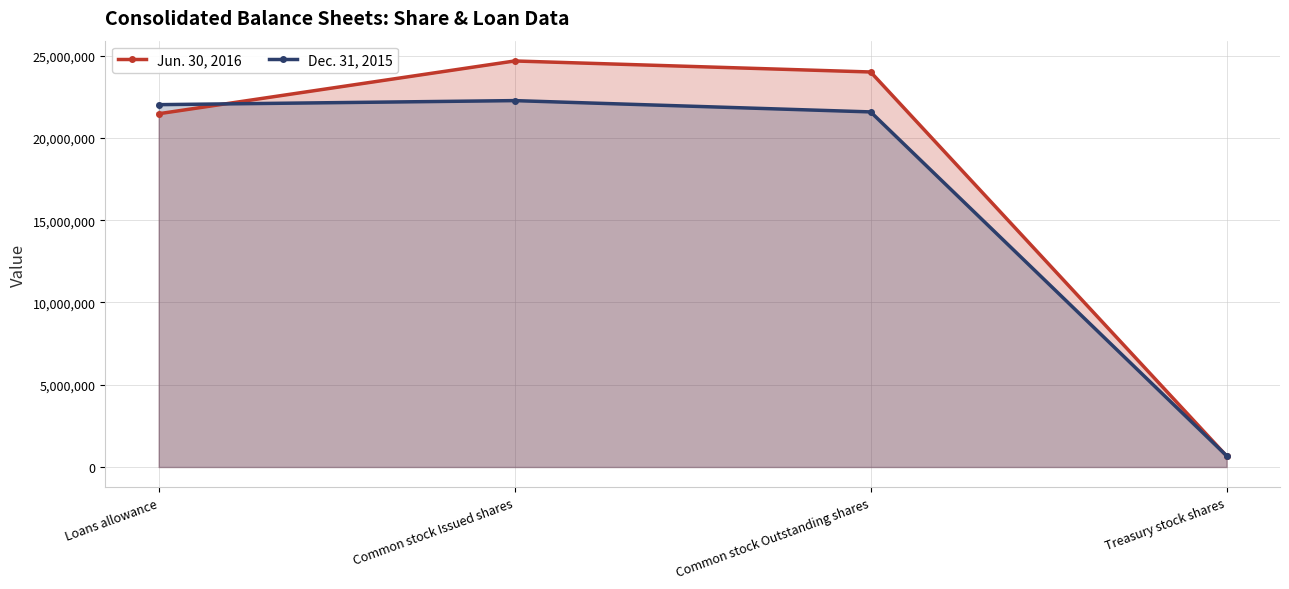

How many intersections are there between Jun. 30, 2016 and Dec. 31, 2015?

2